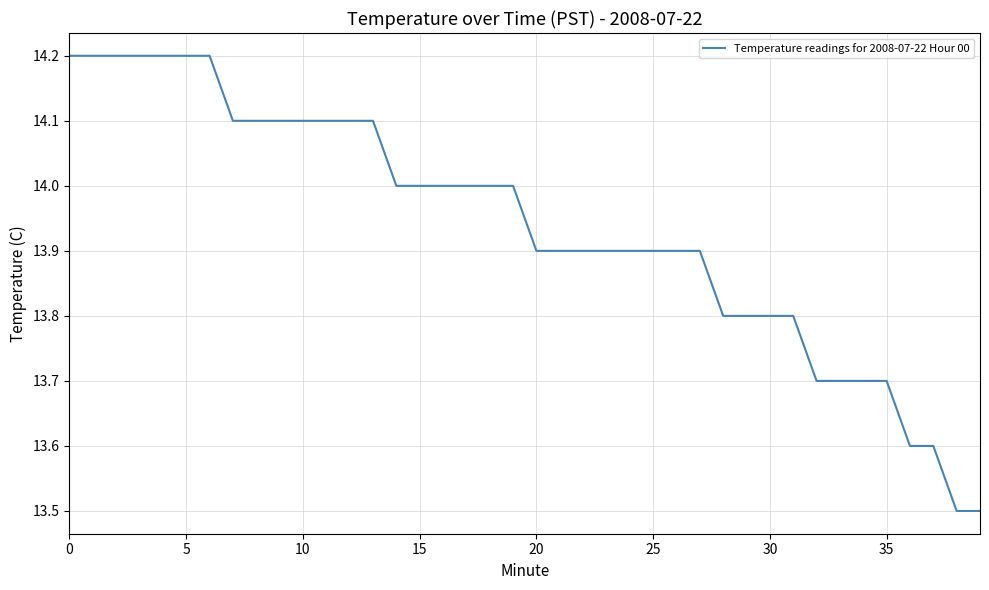

What is the sum of all values?

557.5